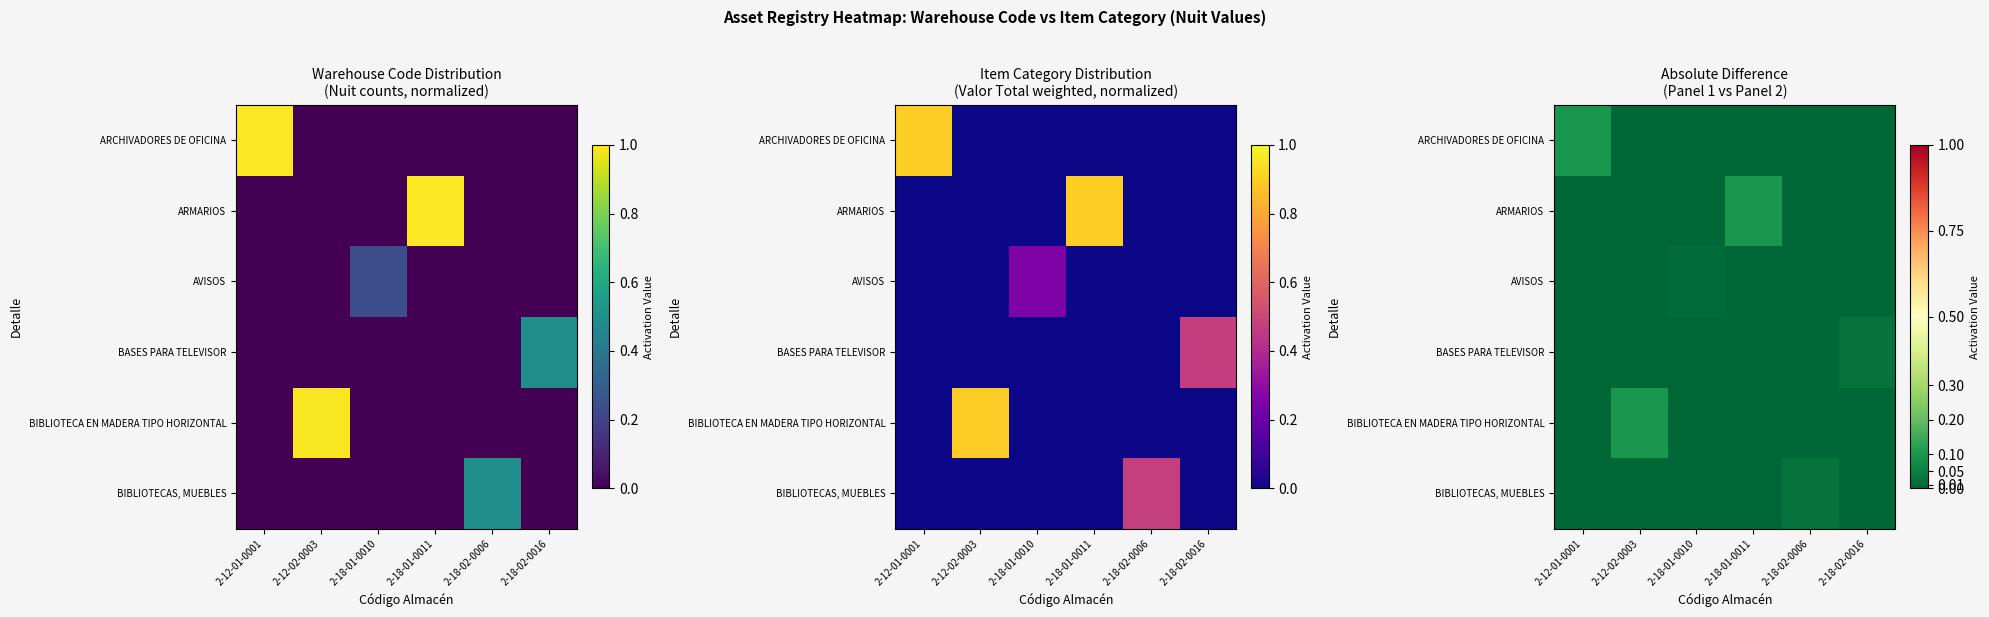

At which label does ARCHIVADORES DE OFICINA reach its peak?

2-12-01-0001